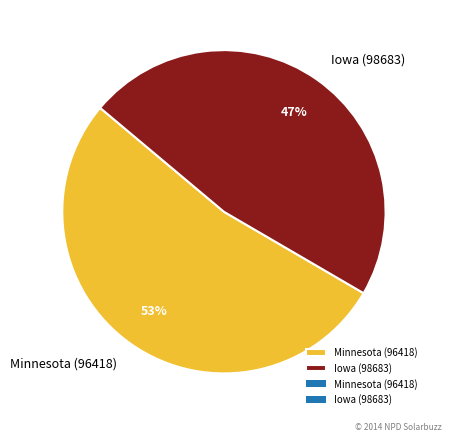

Count the number of slices in the pie.

2